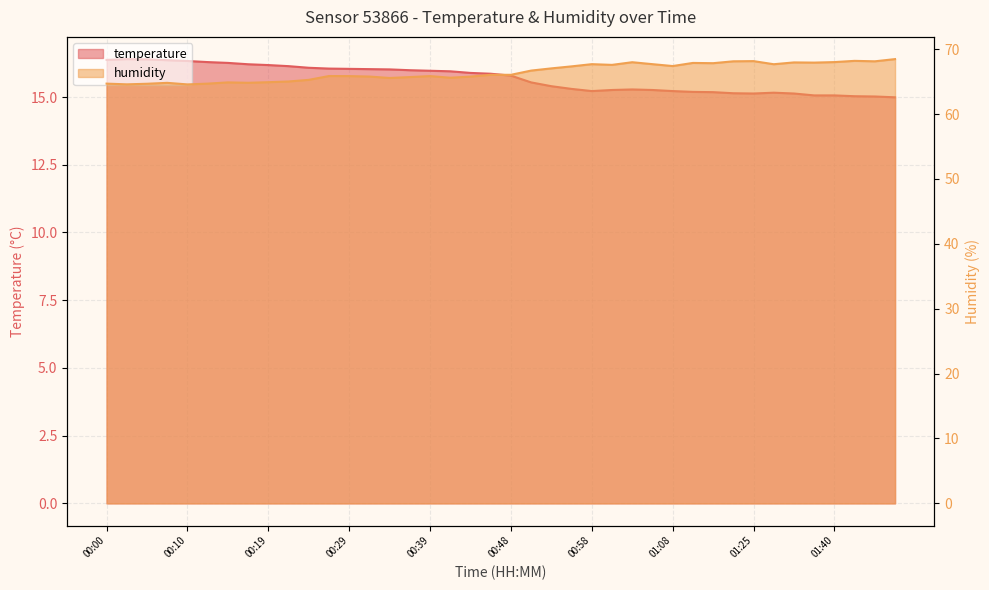

Which series has the largest total across all categories?

humidity